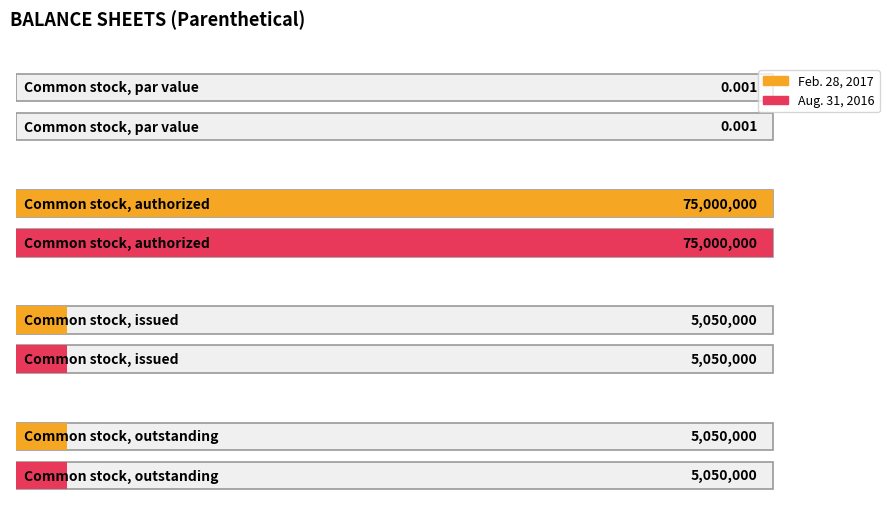

Reading left to right, extract all data points from this chart.

Feb. 28, 2017: Common stock, par value=0.0	Common stock, authorized=75000000.0	Common stock, issued=5050000.0	Common stock, outstanding=5050000.0
Aug. 31, 2016: Common stock, par value=0.0	Common stock, authorized=75000000.0	Common stock, issued=5050000.0	Common stock, outstanding=5050000.0